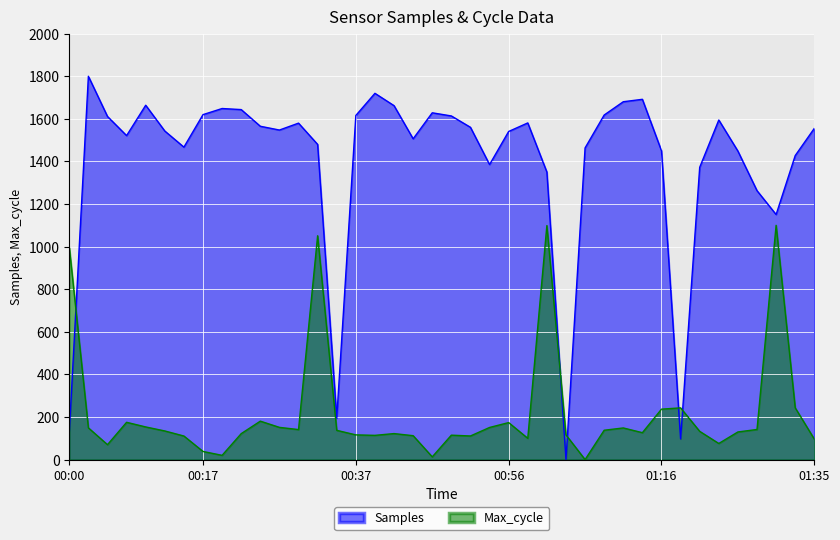

How many values in the Max_cycle series exceed 134?

20